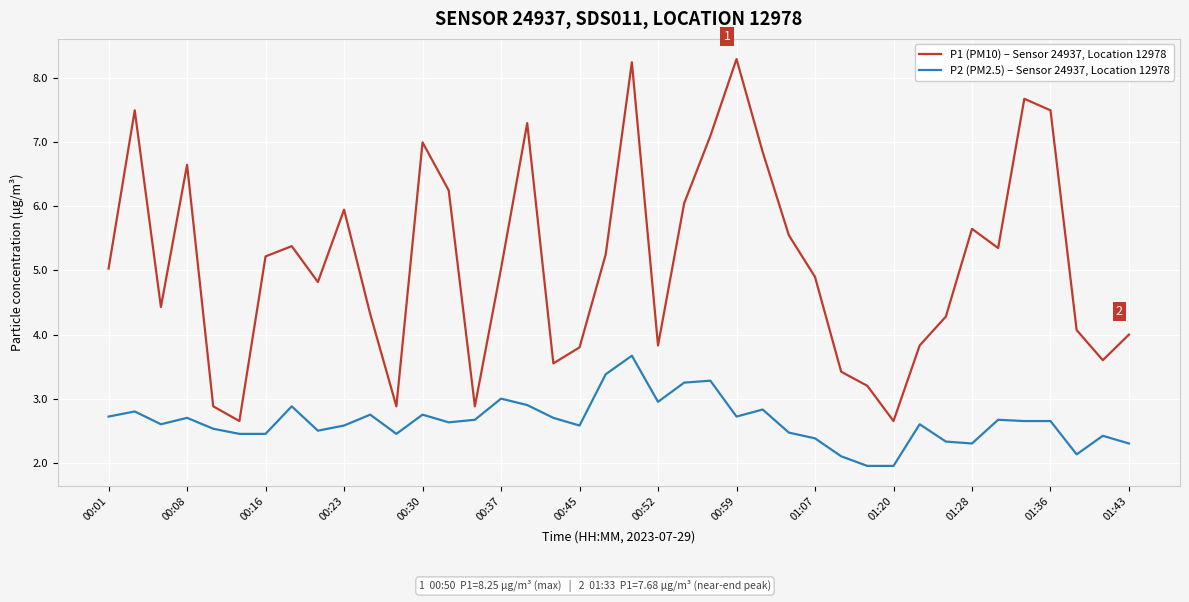

Does the chart display data point markers on the line(s)?

No